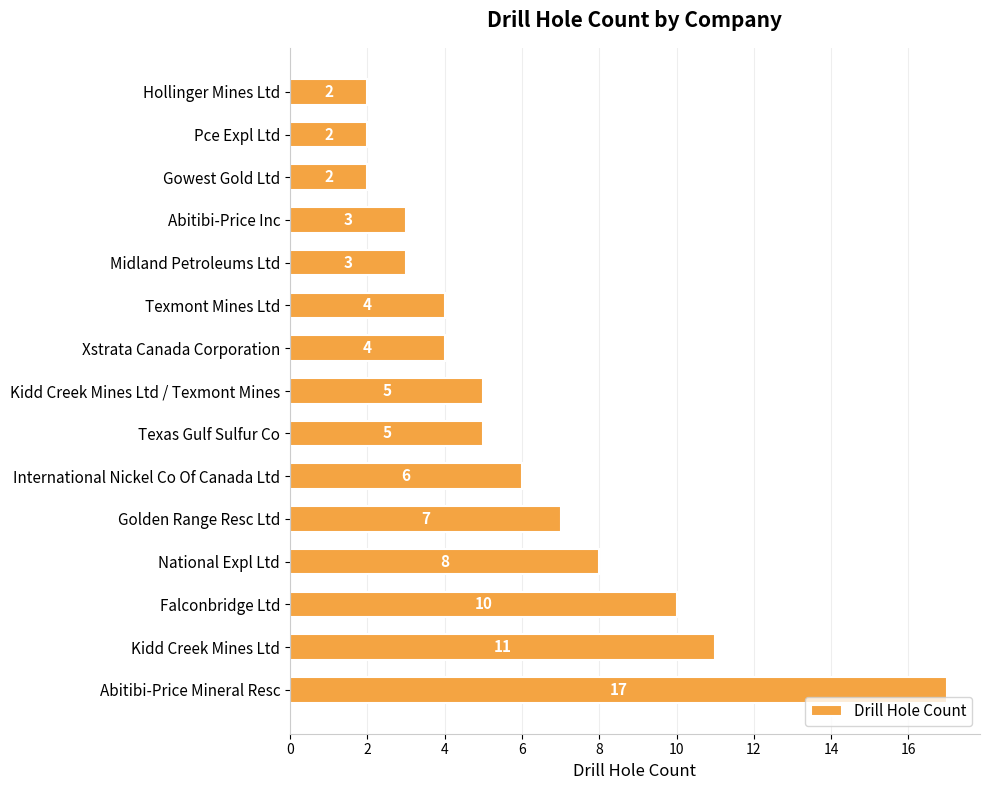

What is the greatest value displayed?

17